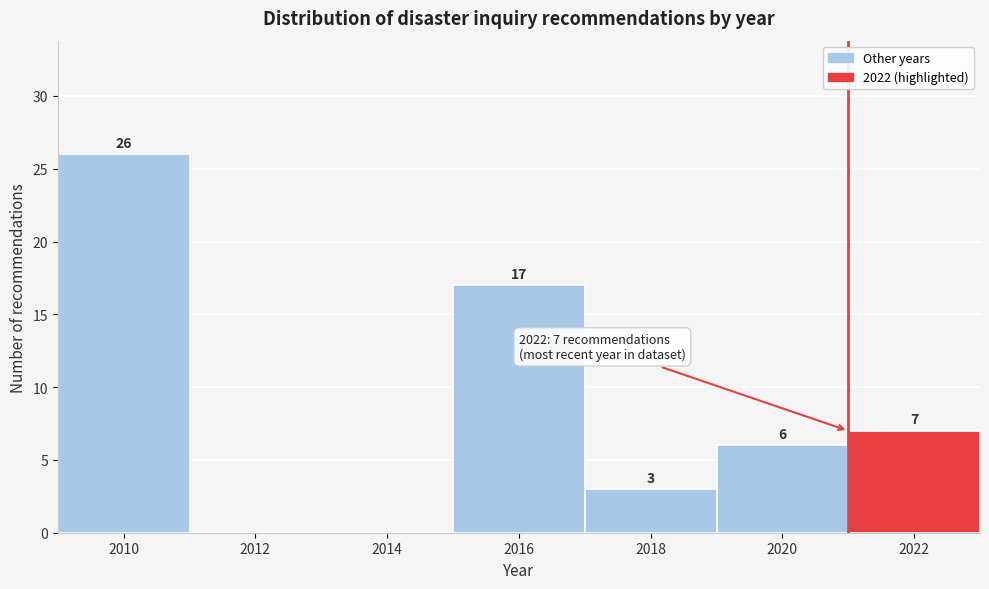

Reading right to left, list all the values displayed in this chart.

2022=7	2020=6	2018=3	2016=17	2014=0	2012=0	2010=26